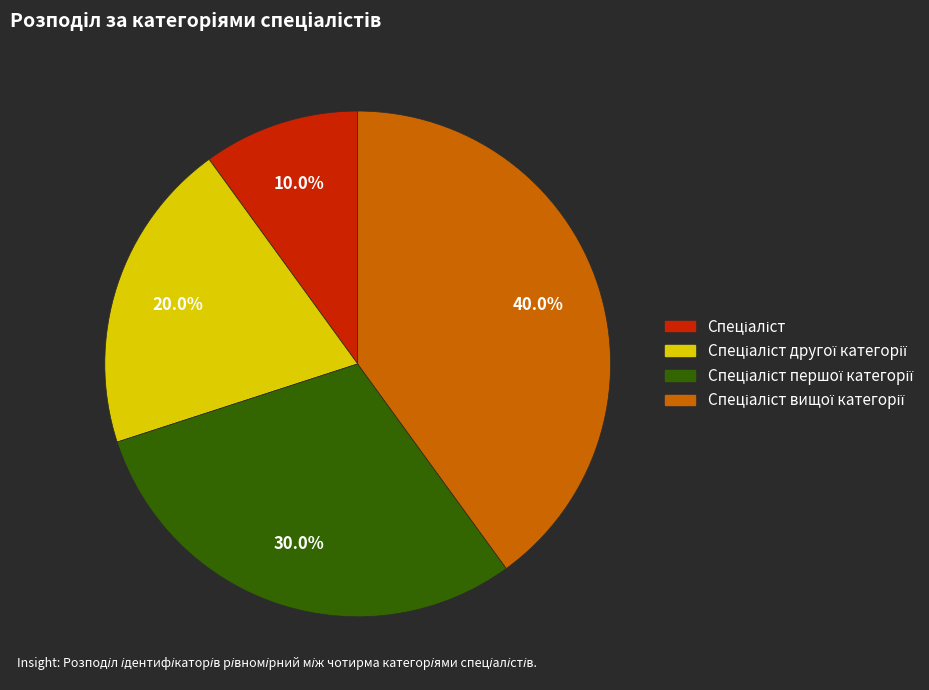

Is there any slice that represents more than half of the pie?

No